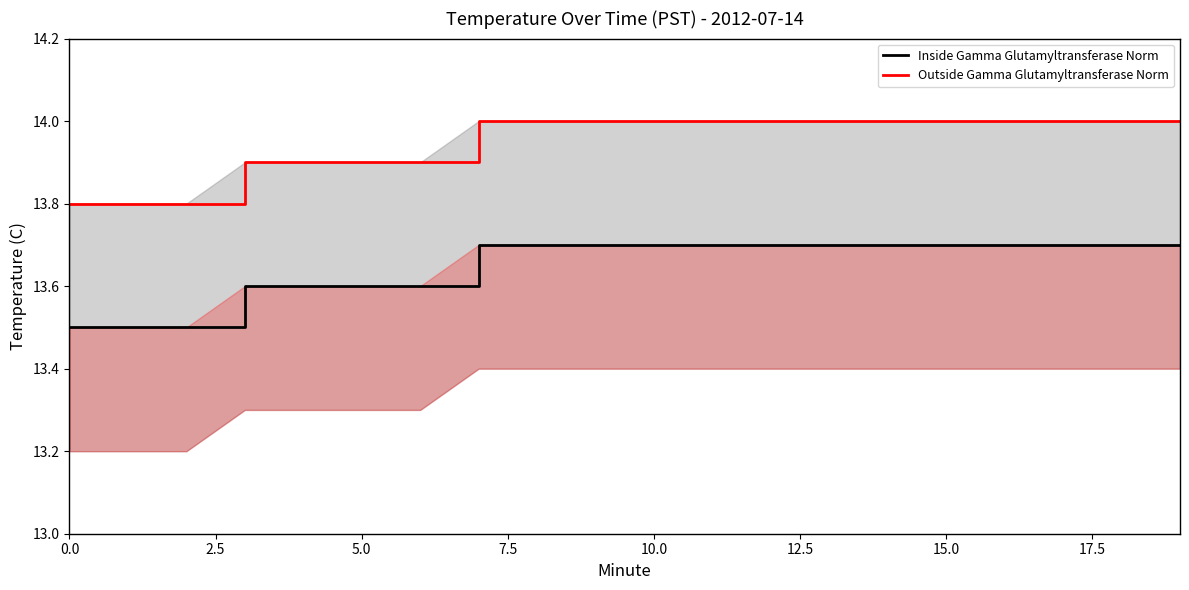

Reading right to left, list all the values displayed in this chart.

Inside Gamma Glutamyltransferase Norm: 13.7	13.7	13.7	13.7	13.7	13.7	13.7	13.7	13.7	13.7	13.7	13.7	13.7	13.6	13.6	13.6	13.6	13.5	13.5	13.5
Outside Gamma Glutamyltransferase Norm: 14.0	14.0	14.0	14.0	14.0	14.0	14.0	14.0	14.0	14.0	14.0	14.0	14.0	13.9	13.9	13.9	13.9	13.8	13.8	13.8